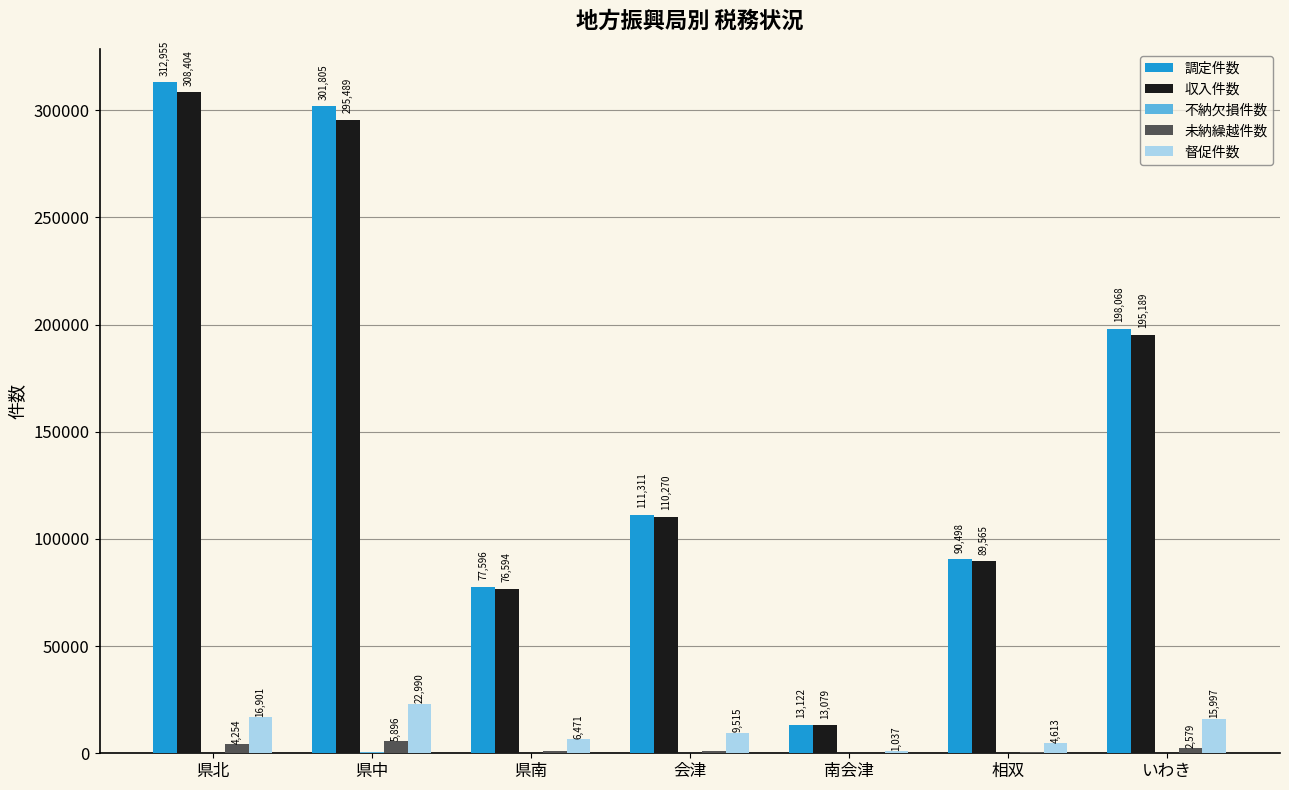

Which series has the widest spread of values?

調定件数